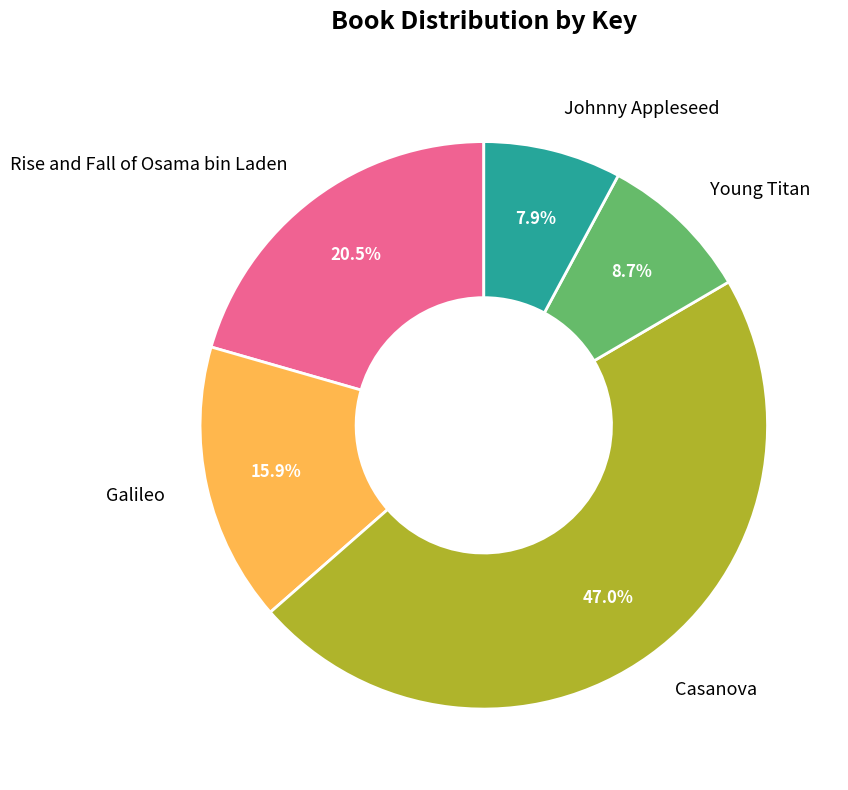

To the nearest percent, what is the difference between the largest and smallest slice percentages?

39%